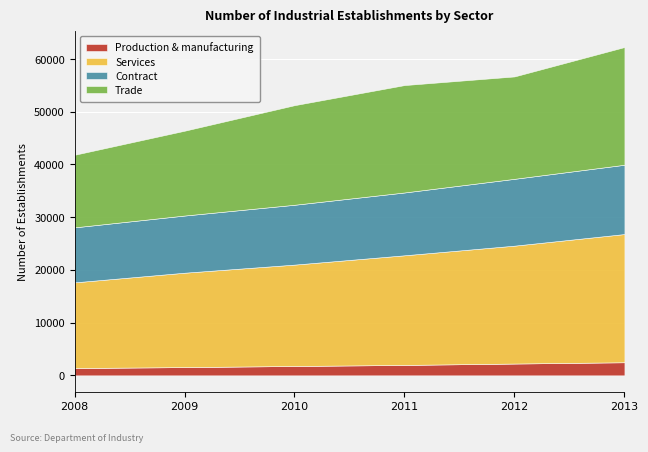

The Production & manufacturing series shows 1565 at 2009. True or false?

True